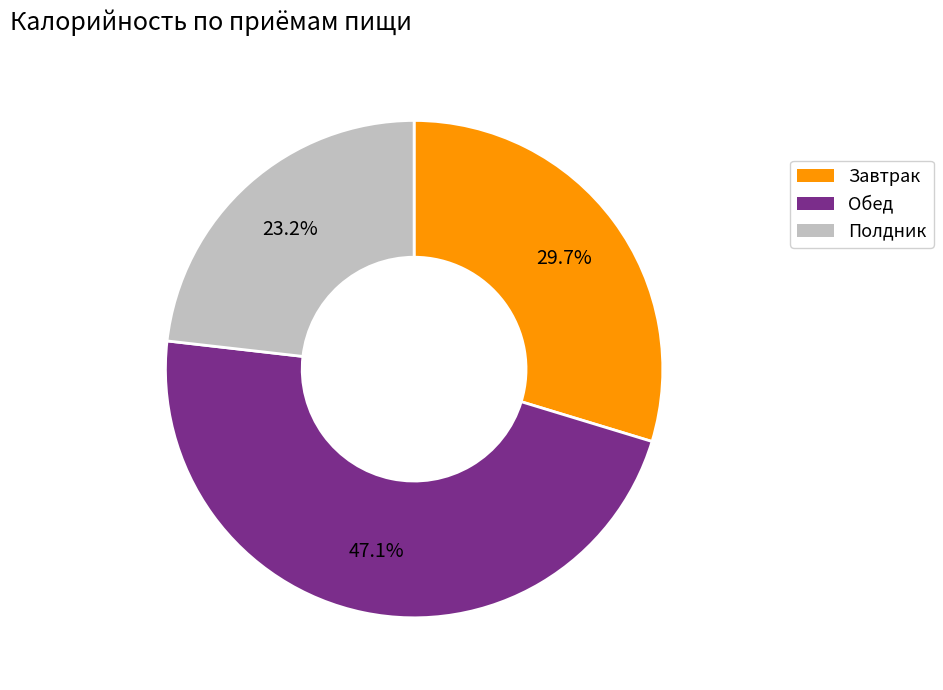

Which slice is the largest?

Обед